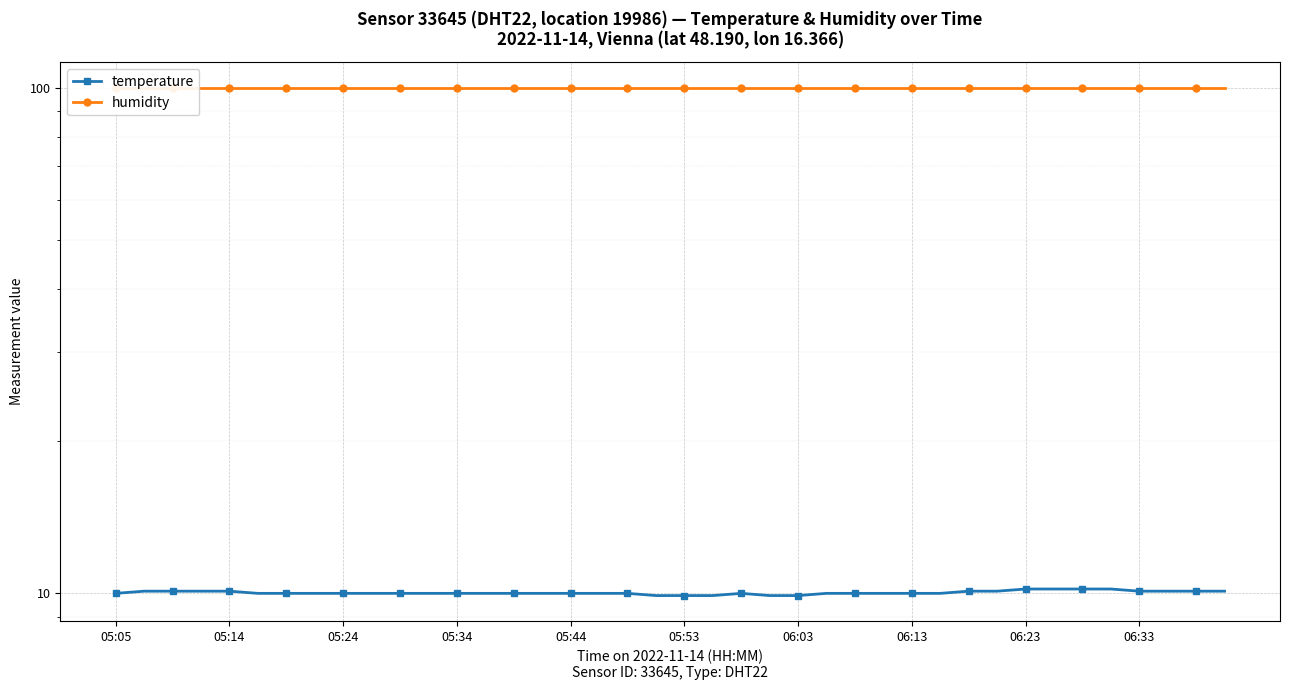

How many interior local peaks does the temperature series have?

1